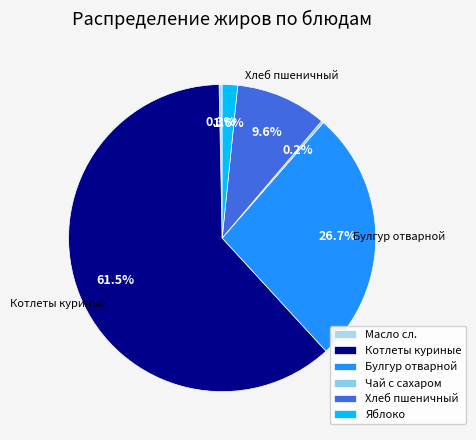

Count the number of slices in the pie.

6